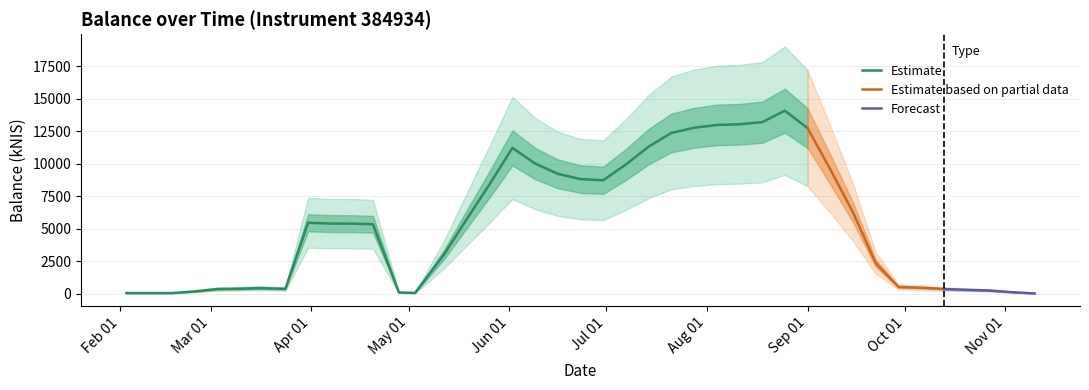

How many data points are less than 774?

20